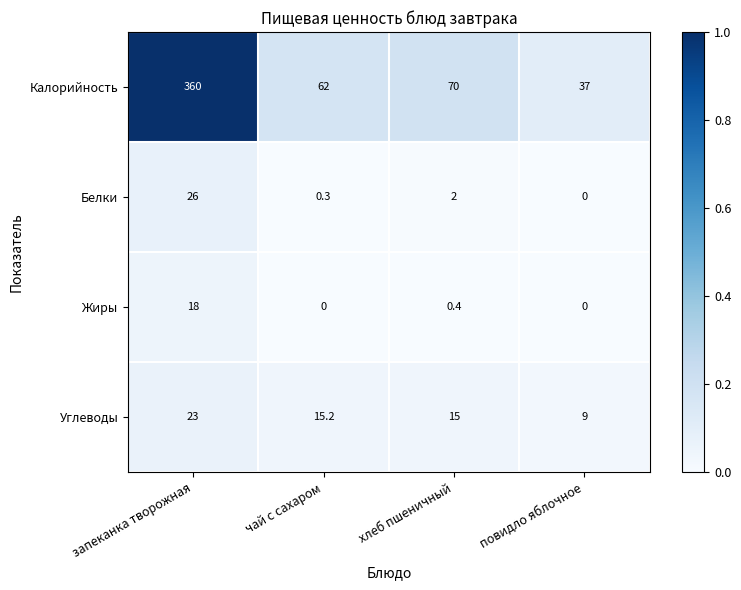

The Углеводы series shows 15.2 at чай с сахаром. True or false?

True